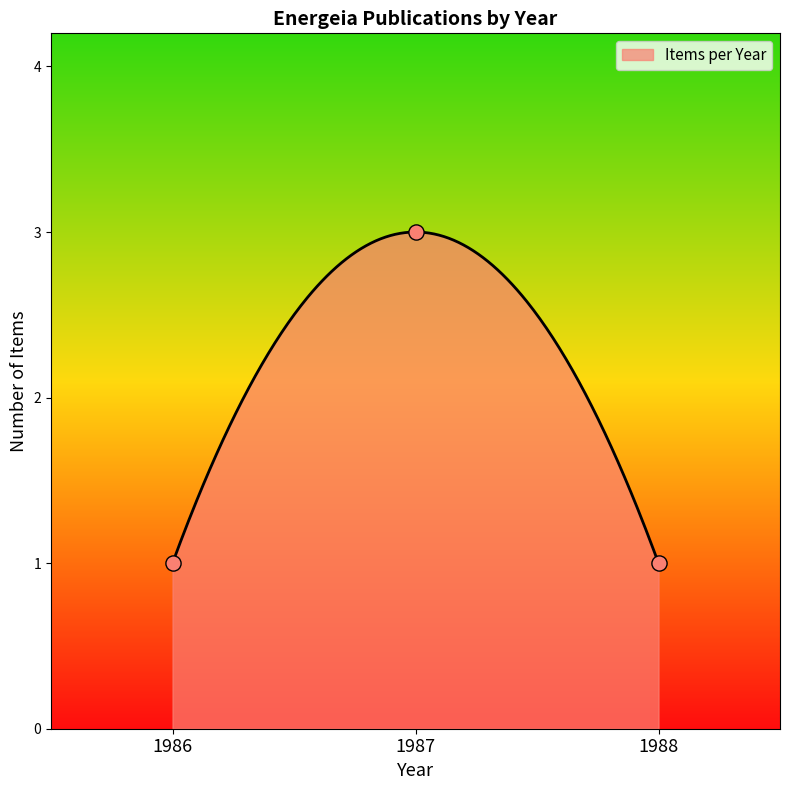

Between 1987 and 1988, which is larger?

1987